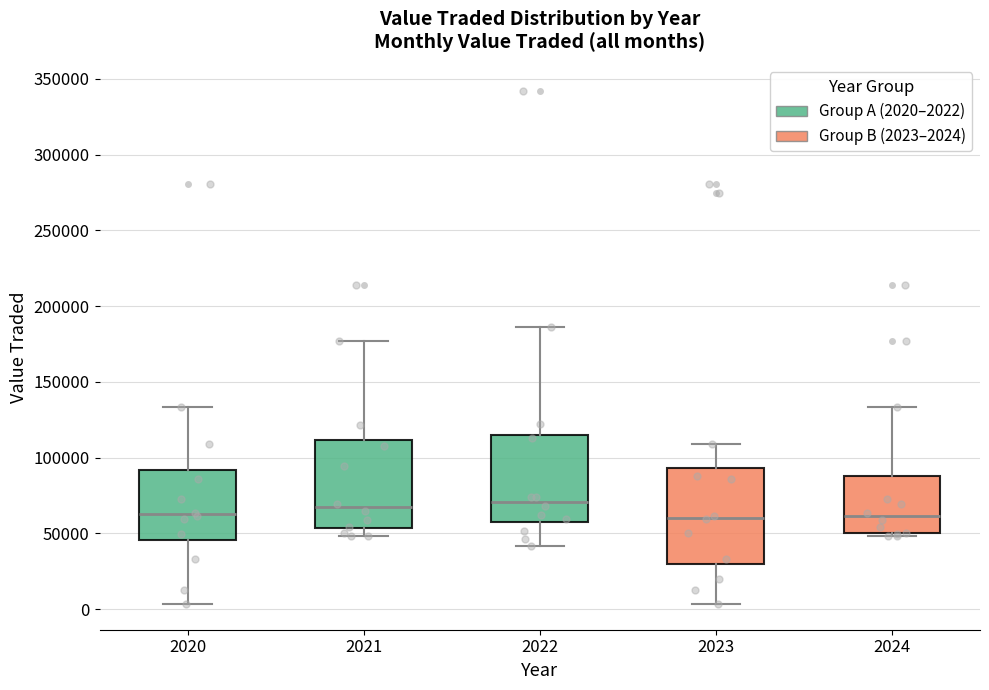

Comparing the boxes themselves (not the whiskers), which one is the tallest?

2023